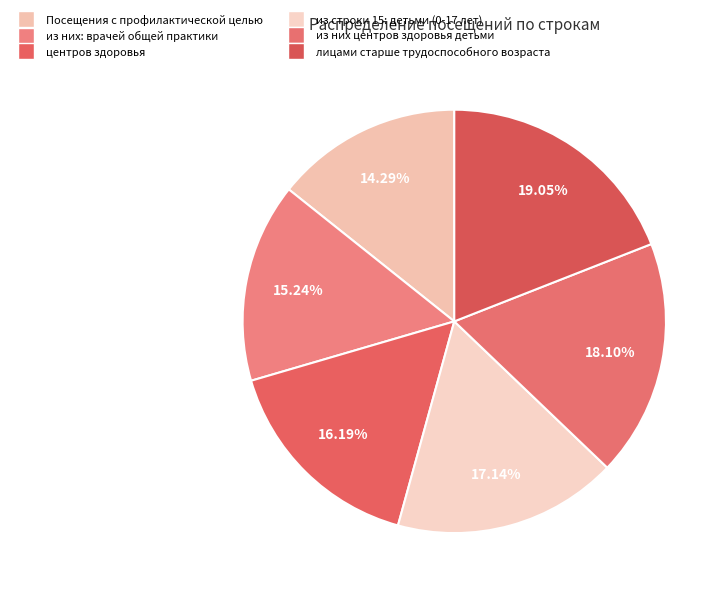

What is the change in value from центров здоровья to из строки 15: детьми (0-17 лет)?

+1